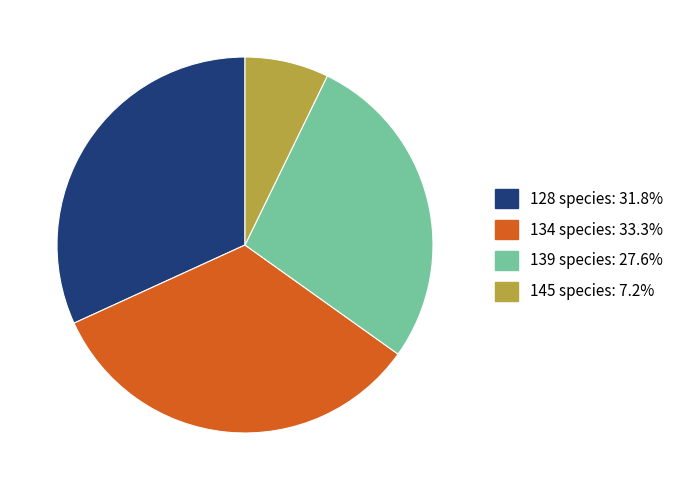

Does any single category account for the majority?

No